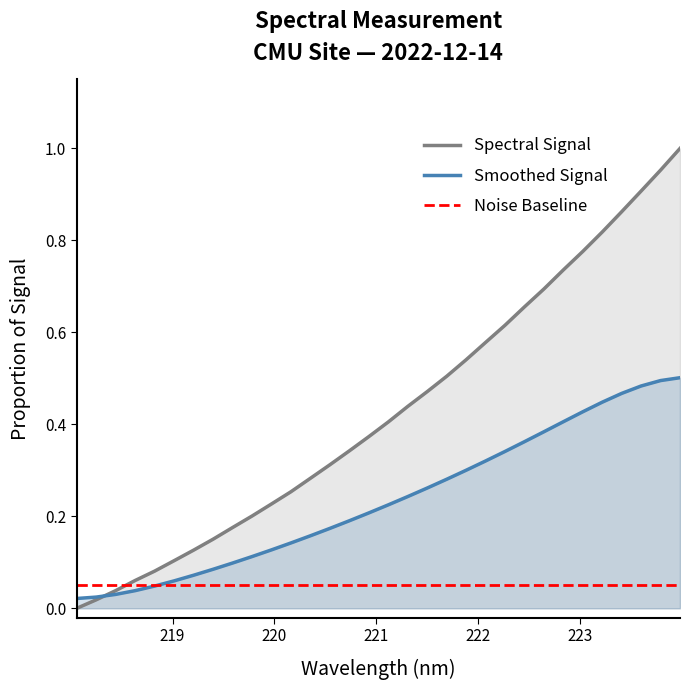

True or false: the data has more than 0 interior local peaks.

False